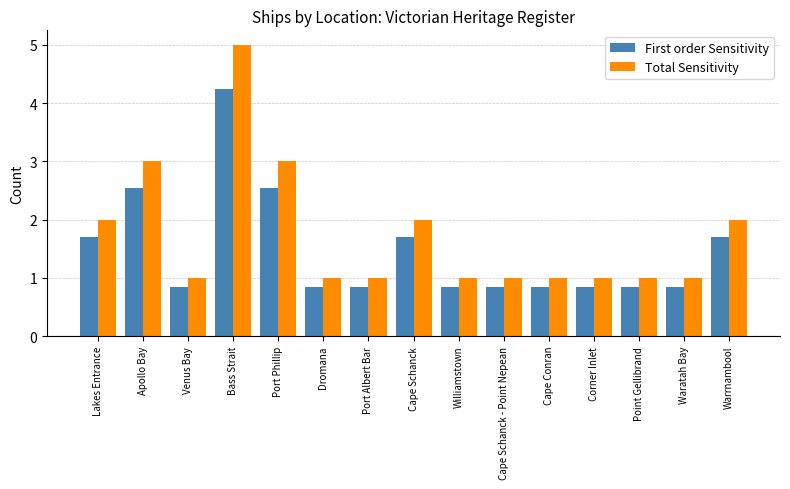

What is the sum of the First order Sensitivity values at Cape Conran and Williamstown?

1.7